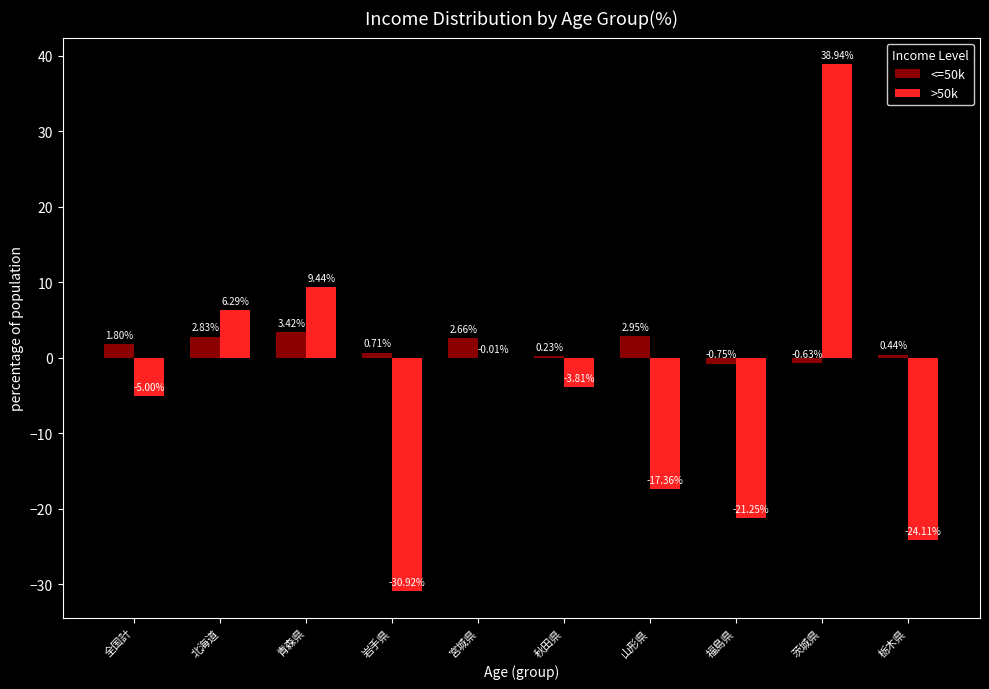

Where is >50k nearest to the value 4?

北海道